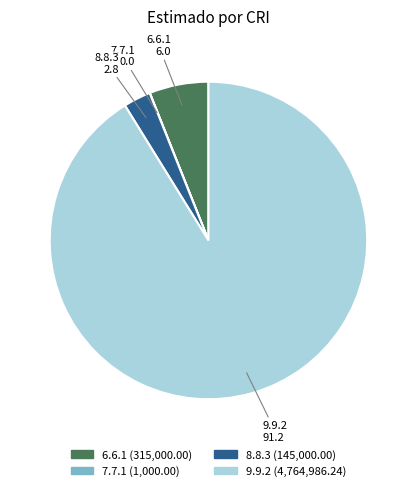

Which slice is the largest?

9.9.2